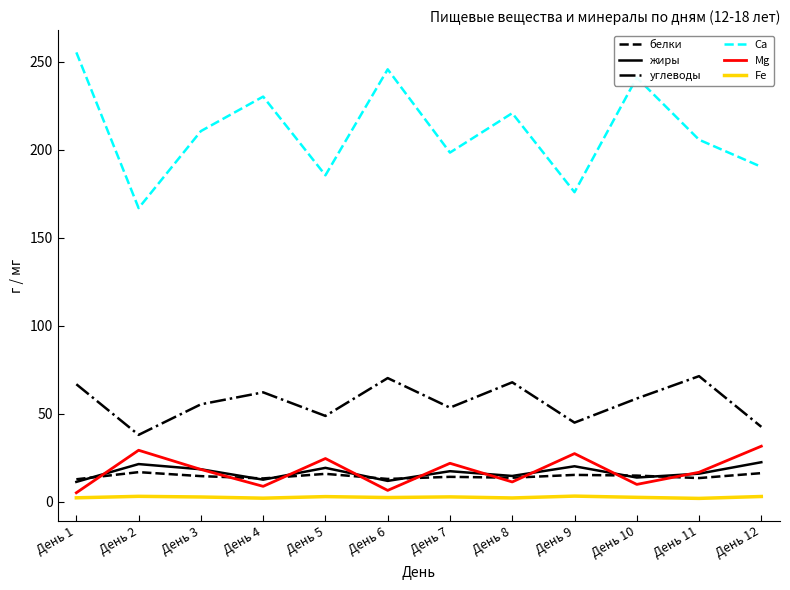

Rank the series by their maximum value, from highest to lowest.

Ca, углеводы, Mg, жиры, белки, Fe